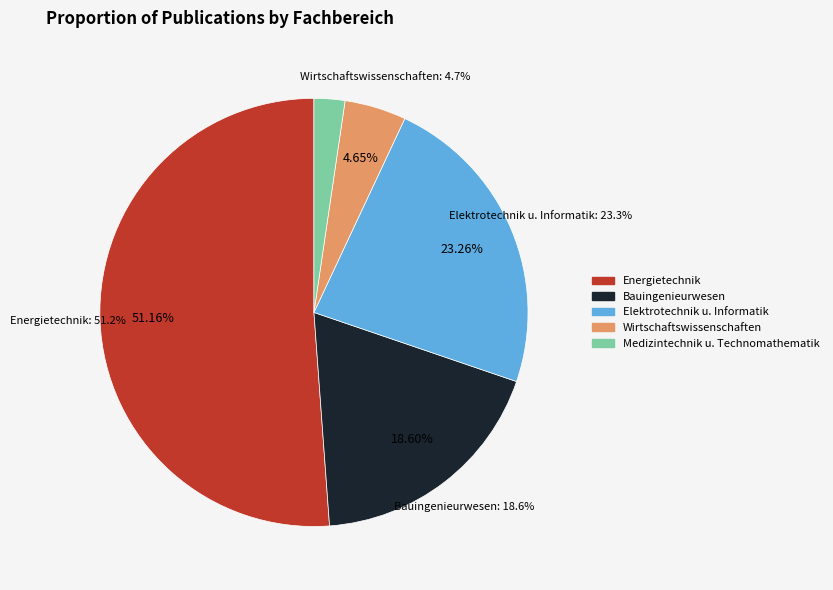

Does any single category account for the majority?

Yes